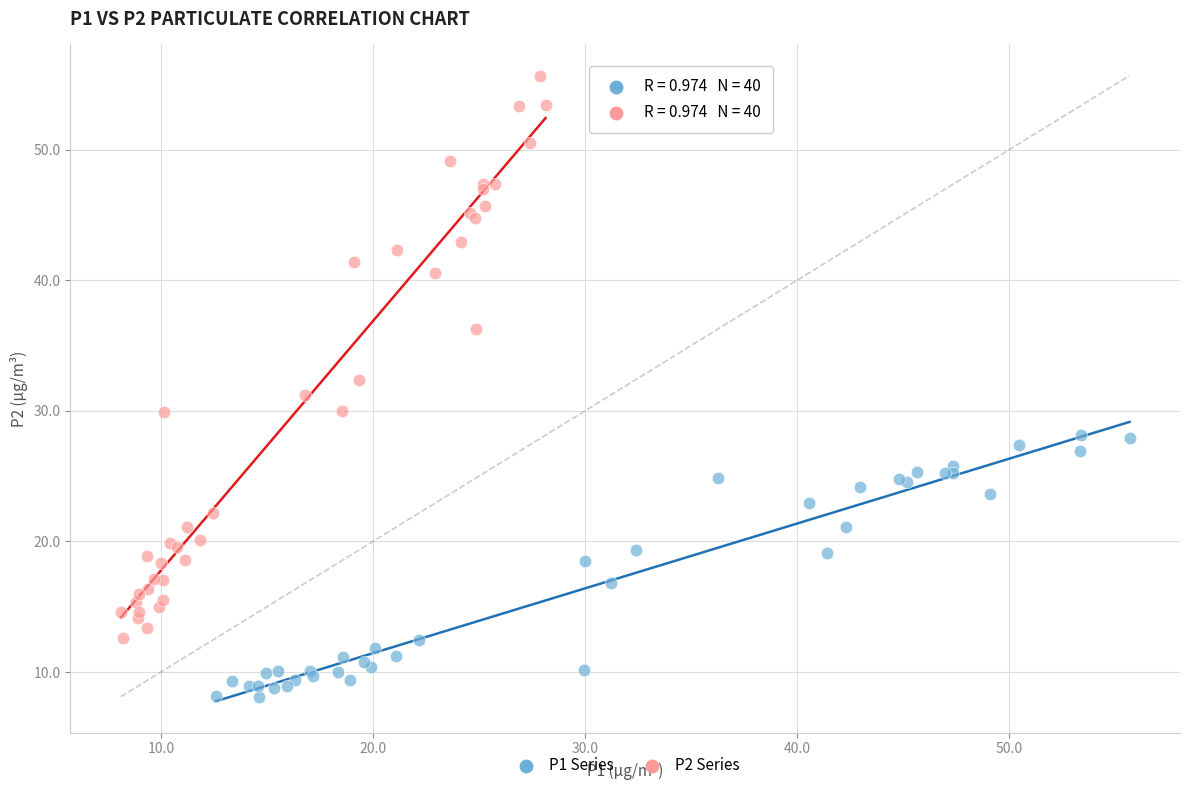

Which series contains the lowest Y value?

P1 Series